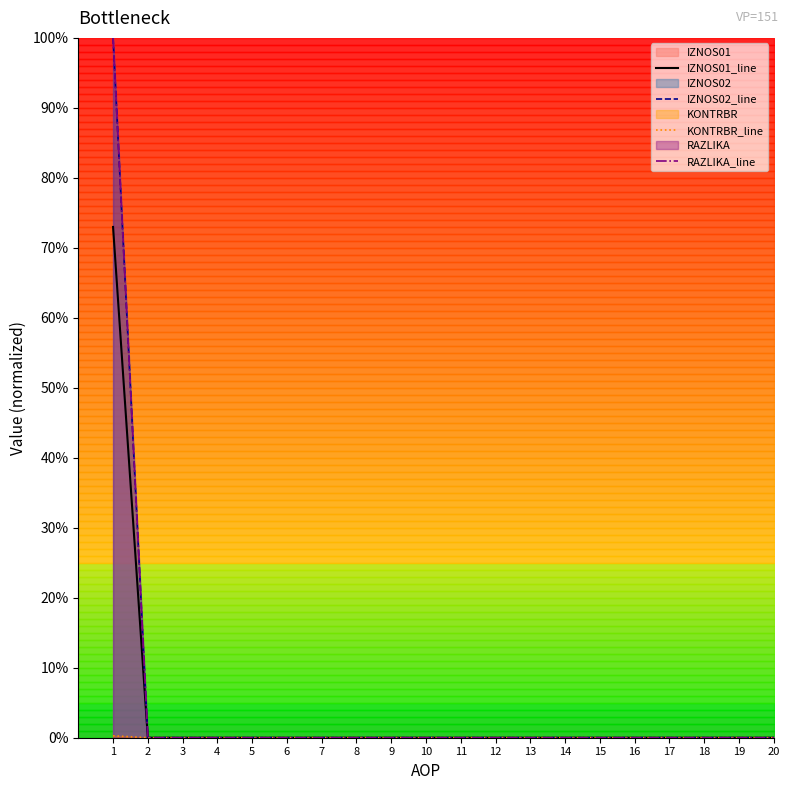

Which label corresponds to the largest value in the chart?

1